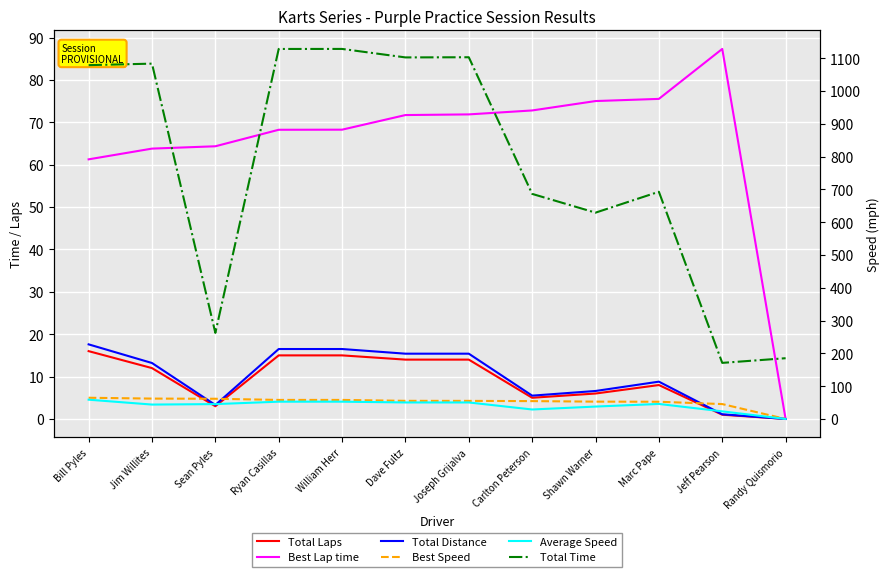

True or false: Total Time and Total Laps cross at least once.

False